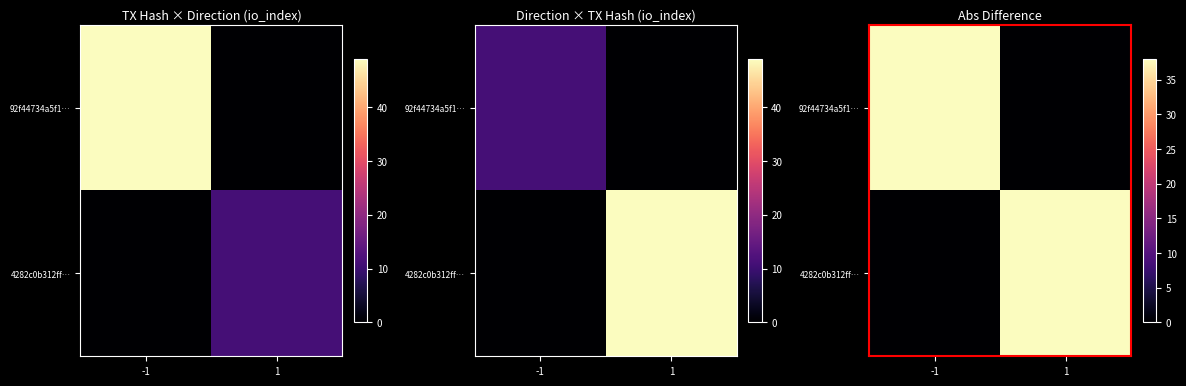

How many positive values does the 92f44734a5f1… series have?

1